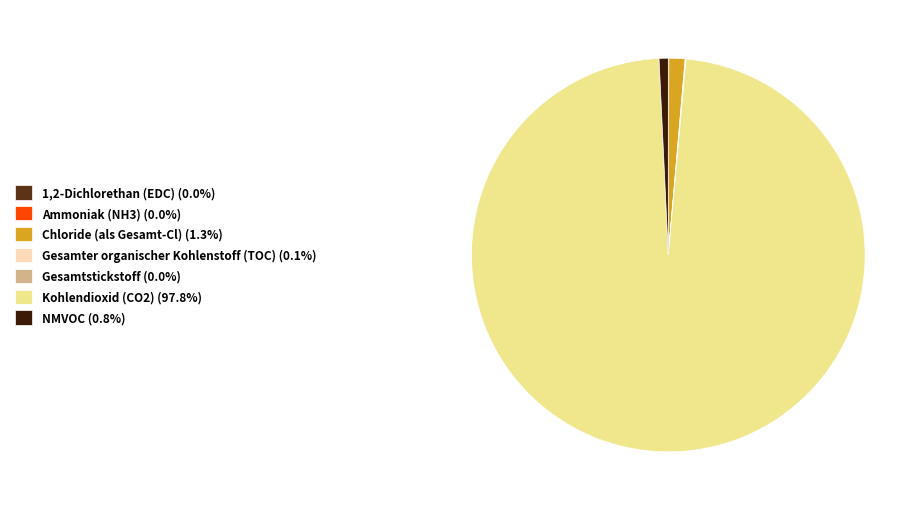

Does Kohlendioxid (CO2) (97.8%) account for over 50% of the chart?

Yes